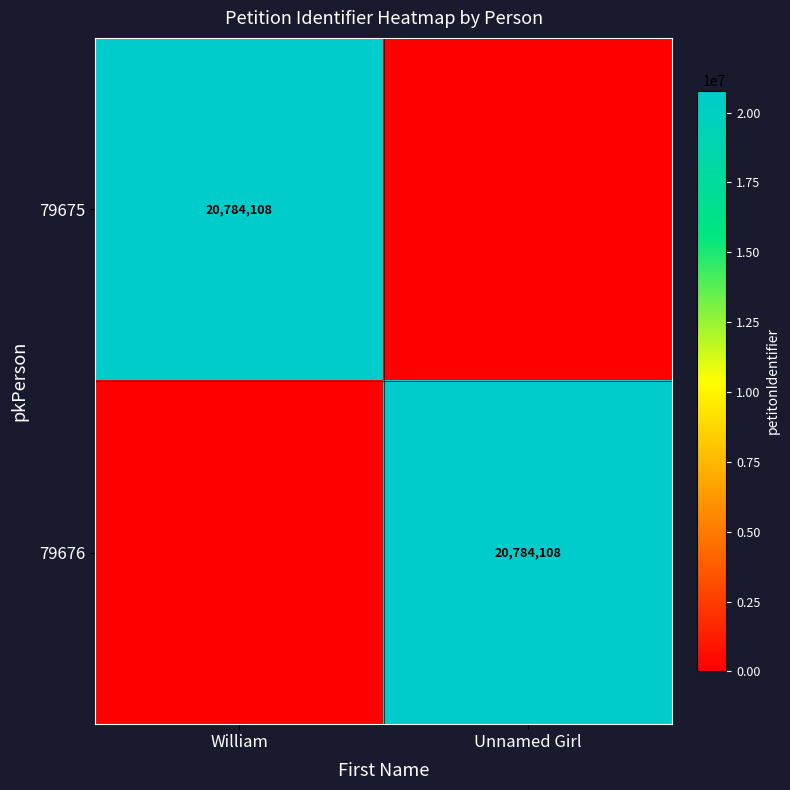

The value of 79675 at William is 20784108. True or false?

True